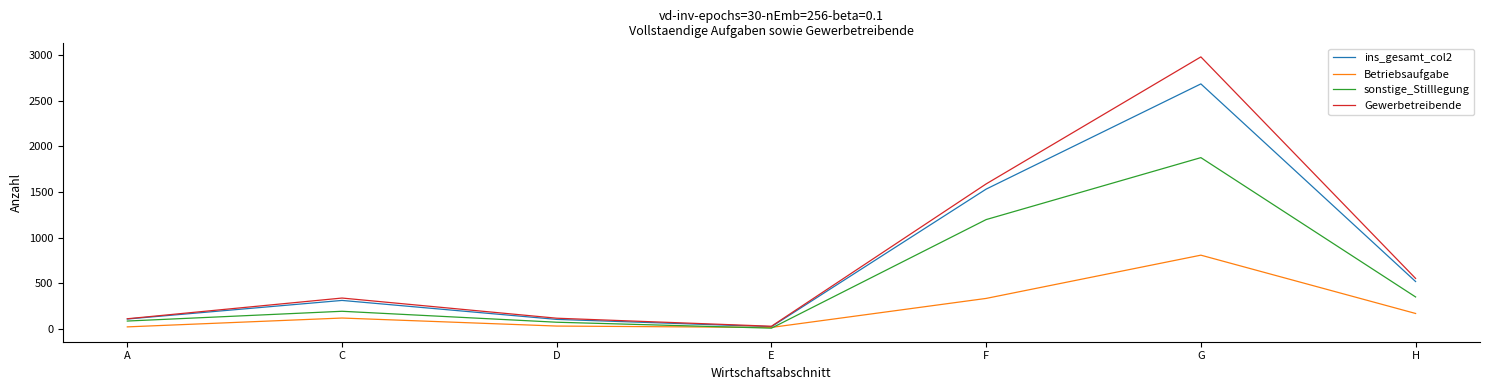

At which label is sonstige_Stilllegung closest to 942?

F